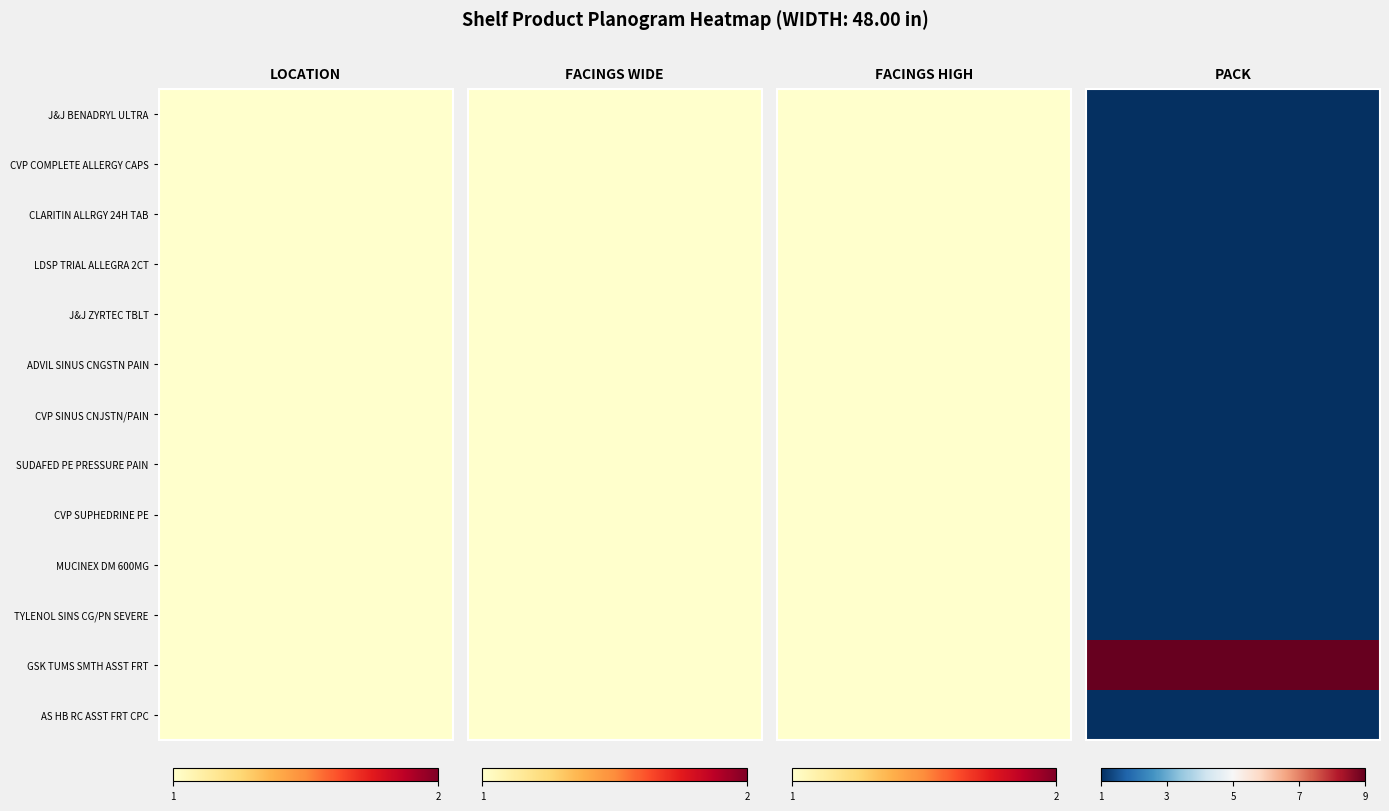

Which series has the widest spread of values?

PACK